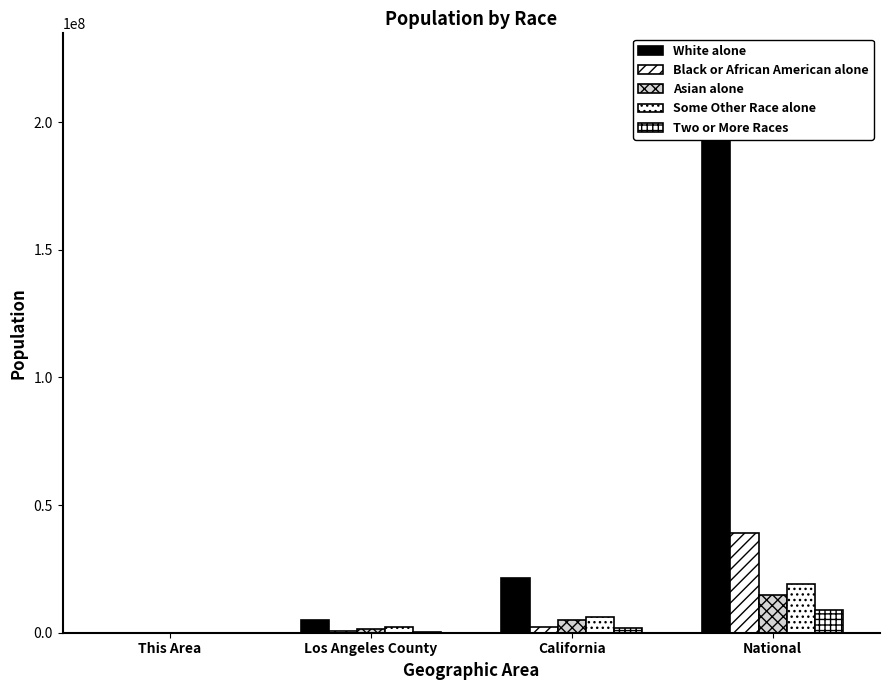

List the series in order of their peak value, highest first.

White alone, Black or African American alone, Some Other Race alone, Asian alone, Two or More Races